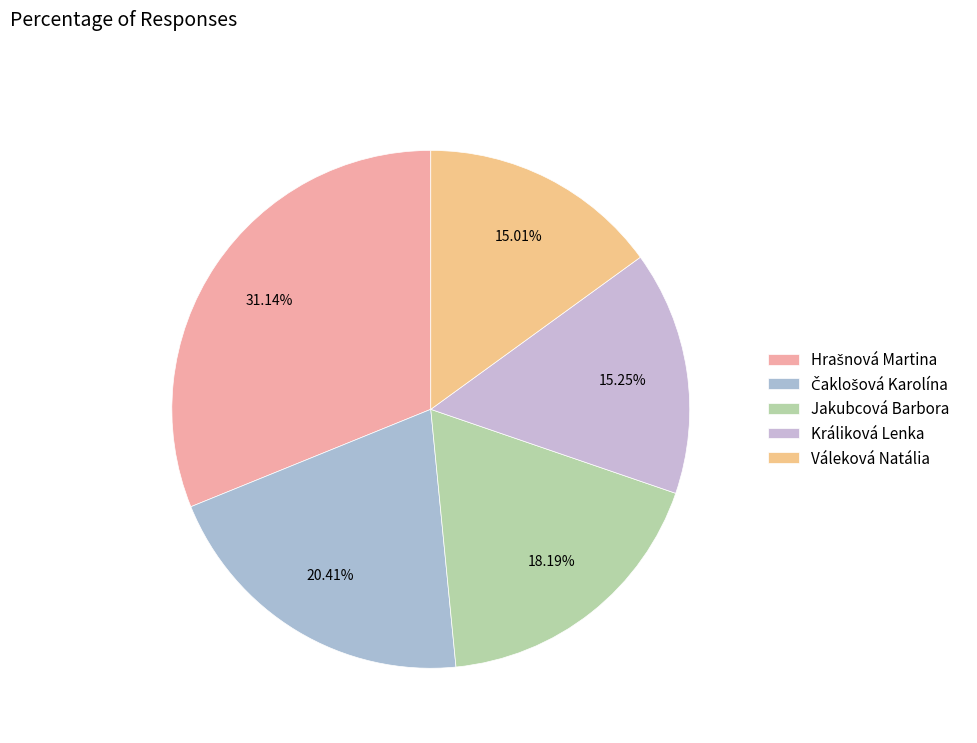

Rank the categories by value from lowest to highest.

Váleková Natália, Králiková Lenka, Jakubcová Barbora, Čaklošová Karolína, Hrašnová Martina